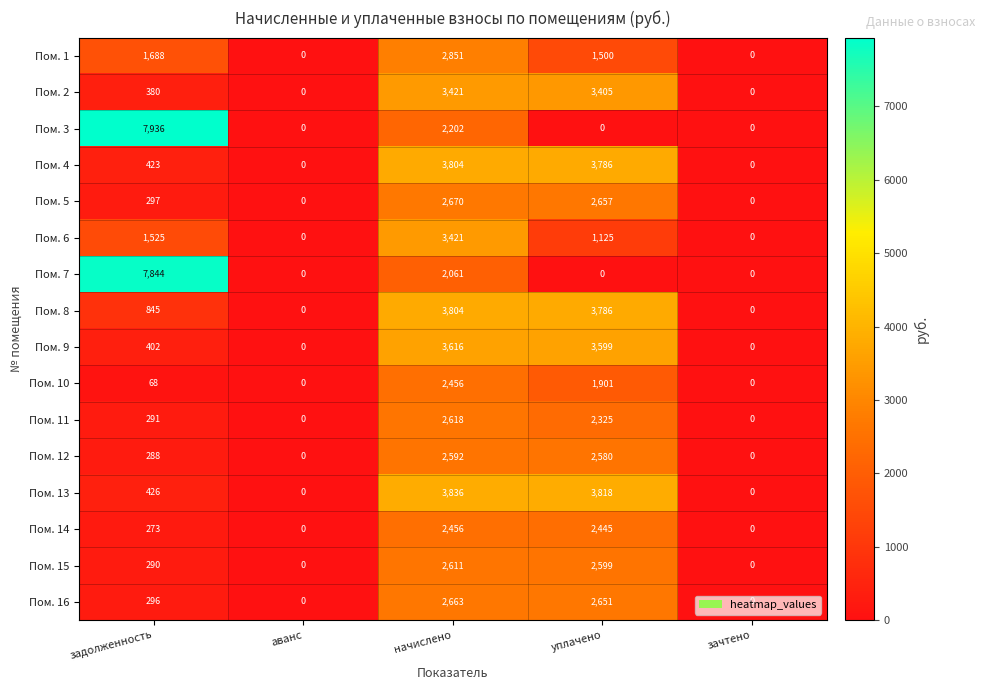

Which series has the largest range (max minus min)?

Пом. 3